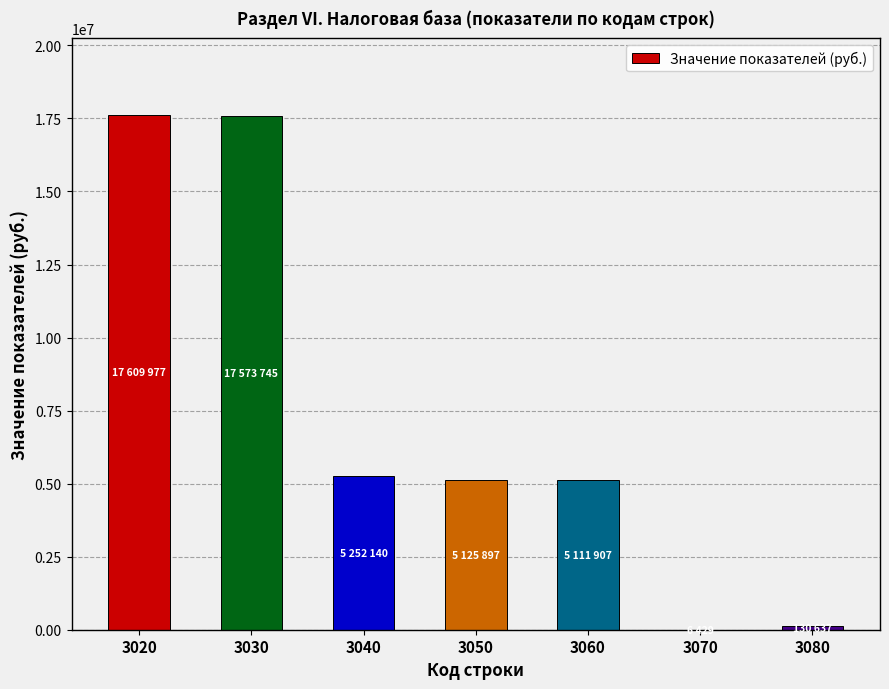

What is the maximum value shown in the chart?

17609977